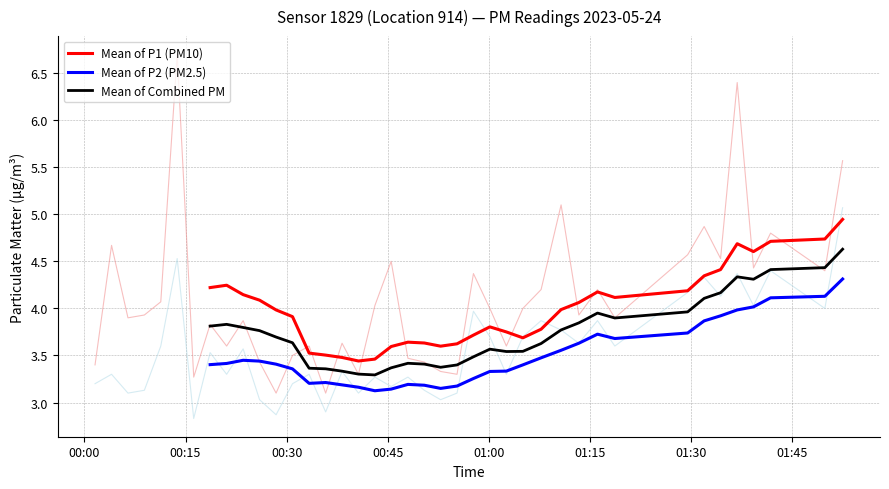

True or false: Mean of P1 (PM10) and Mean of P2 (PM2.5) intersect in this chart.

False